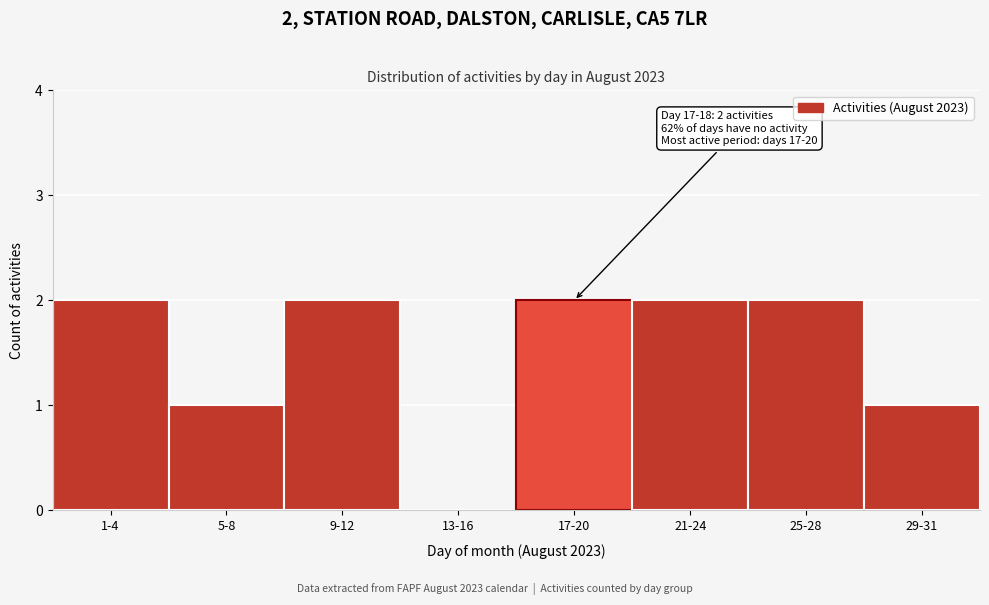

Reading left to right, transcribe all the data shown in this chart.

1-4=2	5-8=1	9-12=2	13-16=0	17-20=2	21-24=2	25-28=2	29-31=1